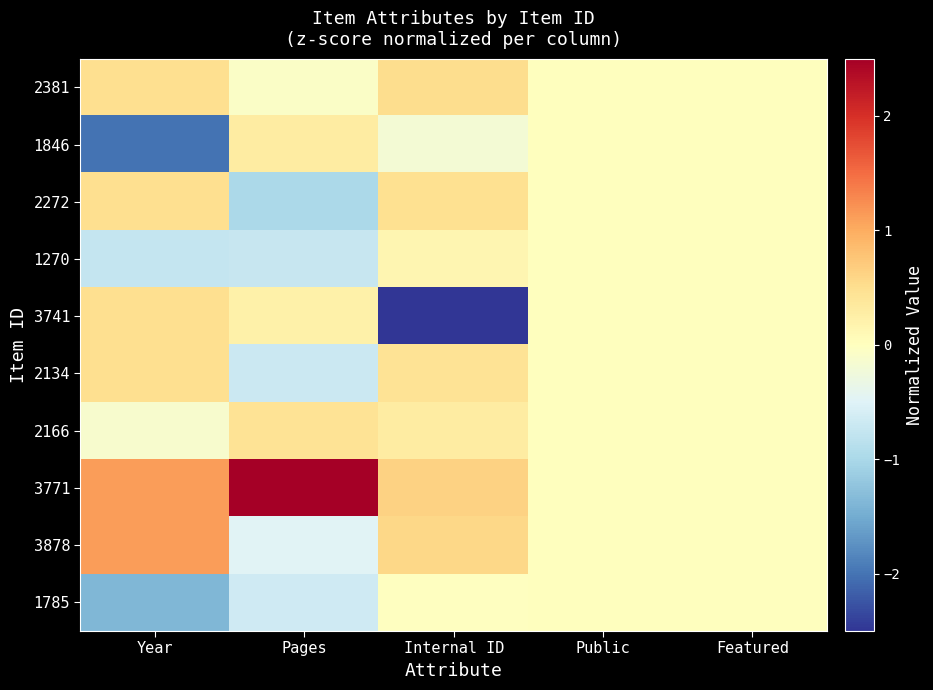

Which series has the largest range (max minus min)?

3741